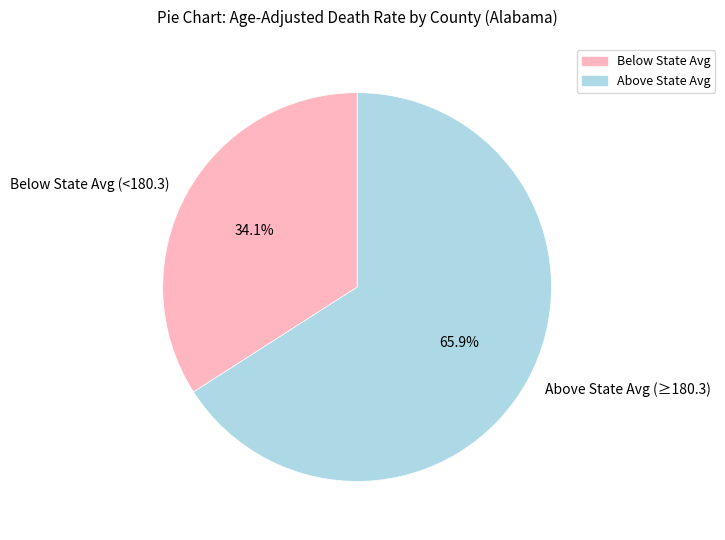

What is the total percentage of Above State Avg (≥180.3) and Below State Avg (<180.3)?

100.0%